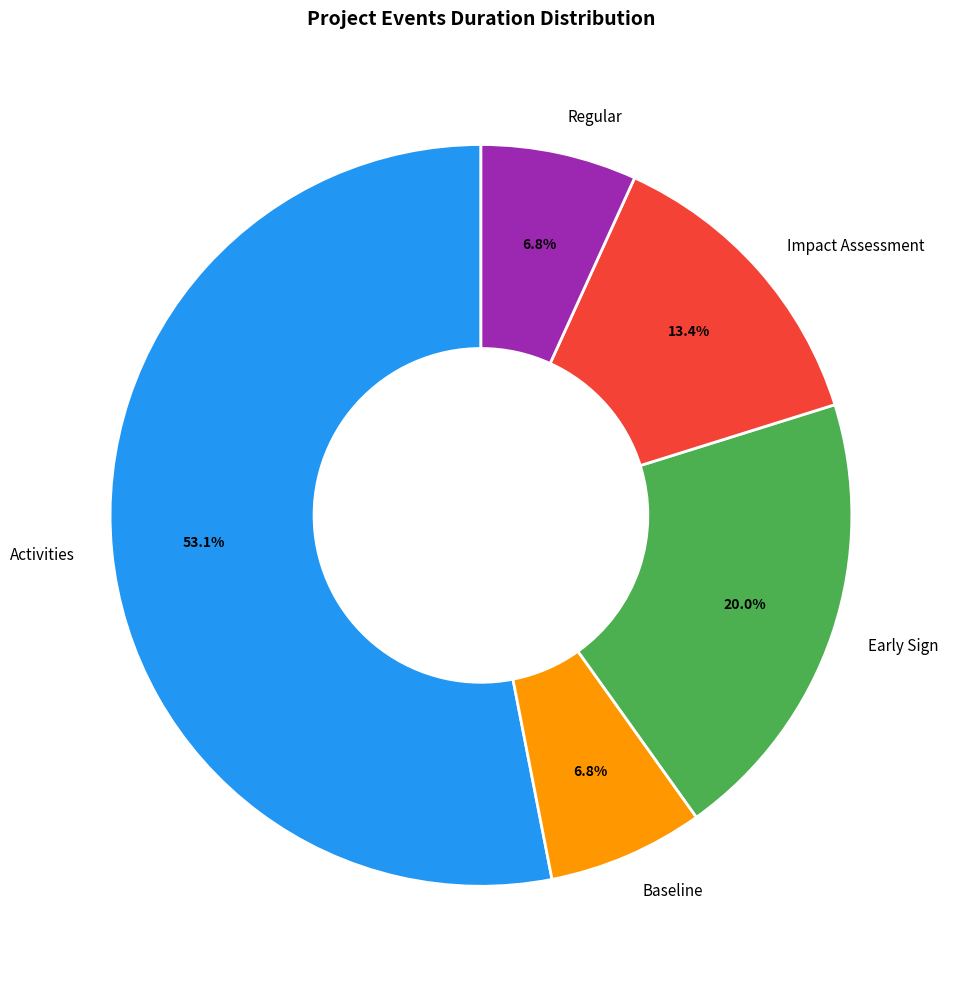

To the nearest percent, what percentage of the pie is Regular?

7%